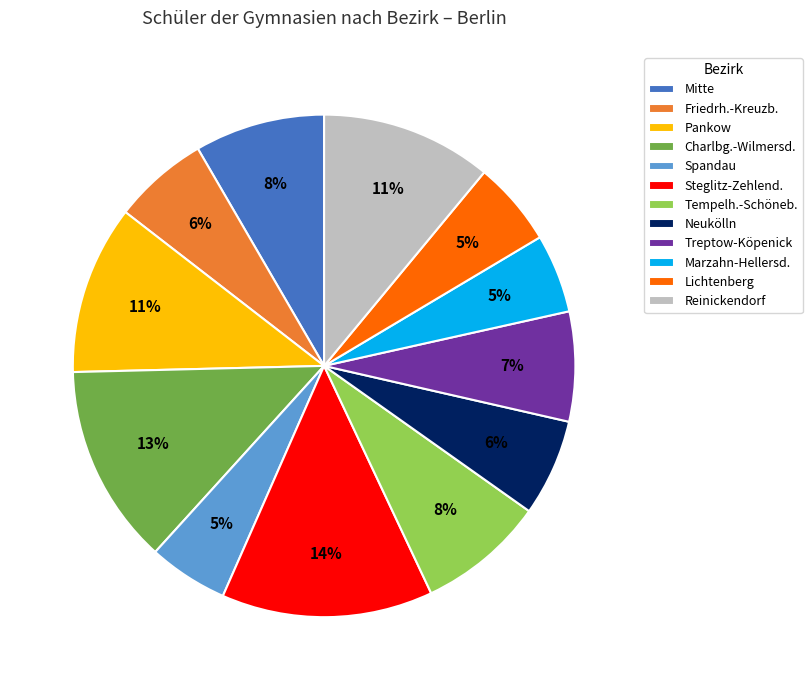

To the nearest percent, what percentage of the pie is Tempelh.-Schöneb.?

8%